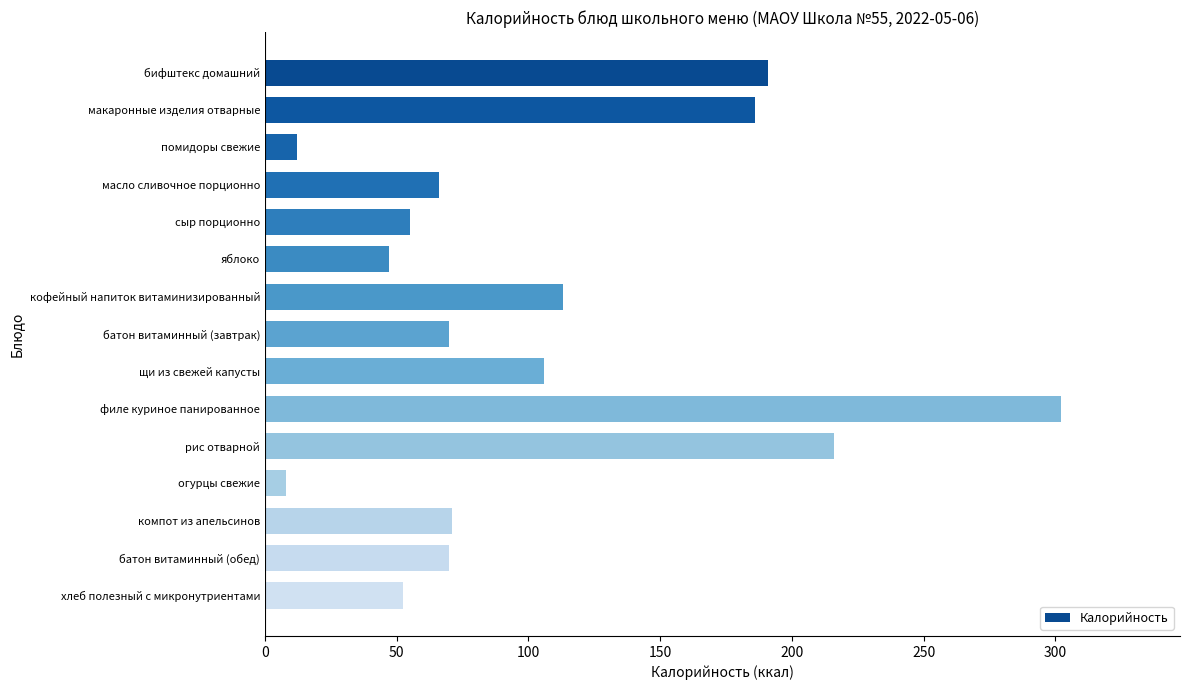

What is the label of the 2nd bar from the top?

макаронные изделия отварные